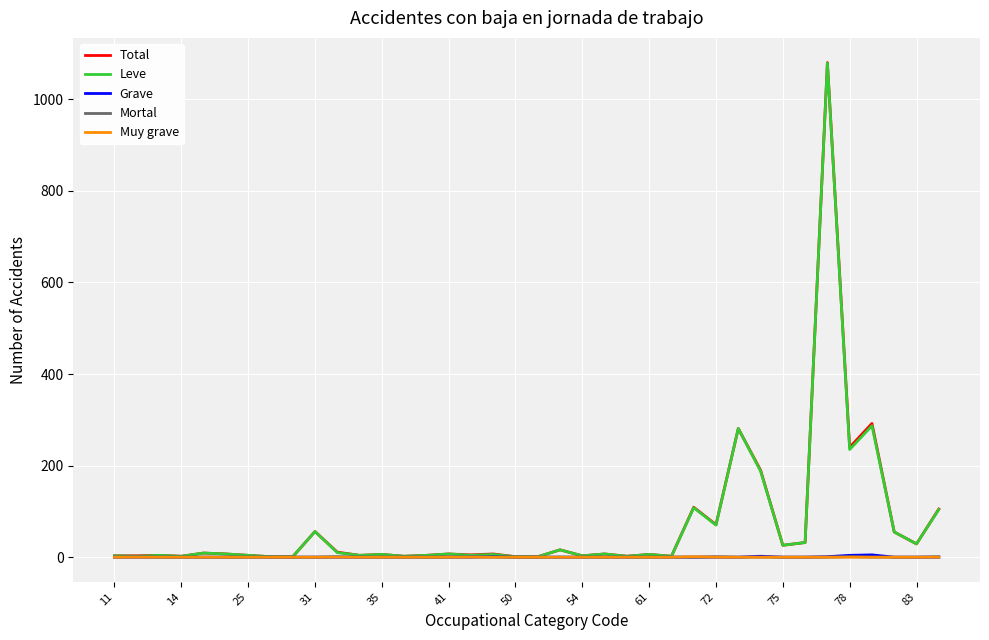

Which series has the largest range (max minus min)?

Total